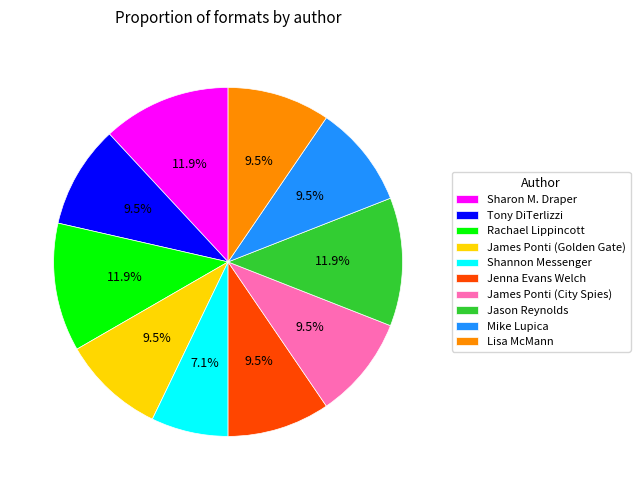

What percentage do Sharon M. Draper and James Ponti (City Spies) together represent?

21.4%